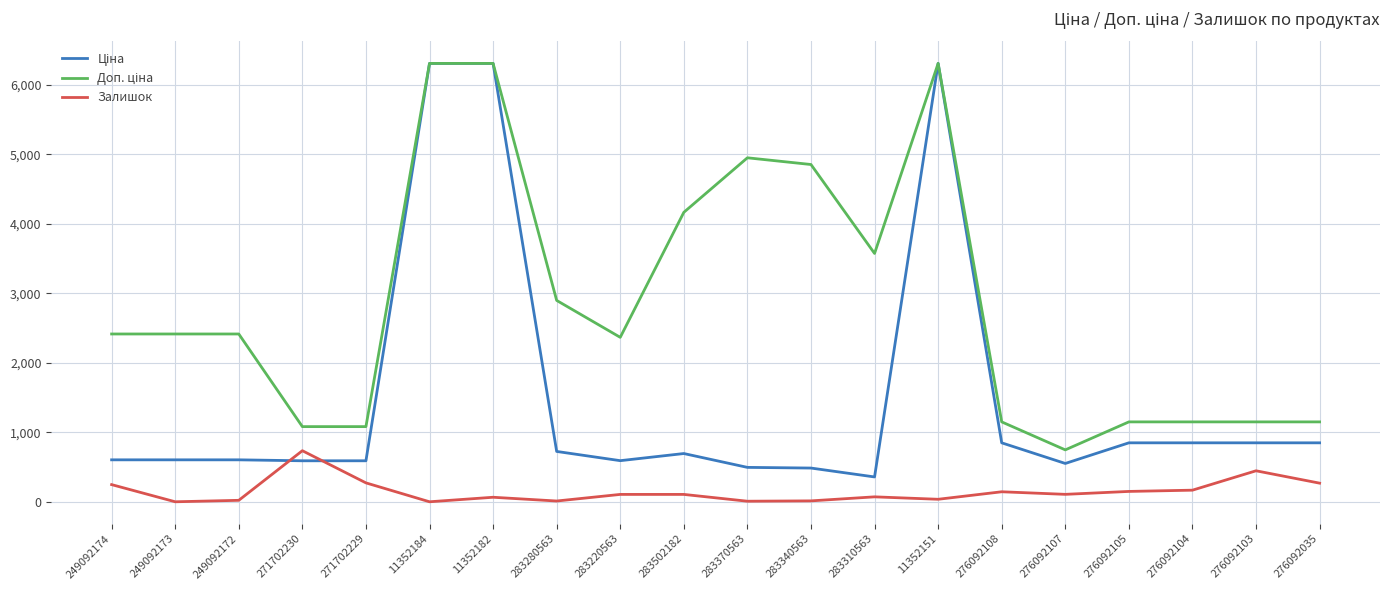

What is the sum of all Залишок values?

2972.0